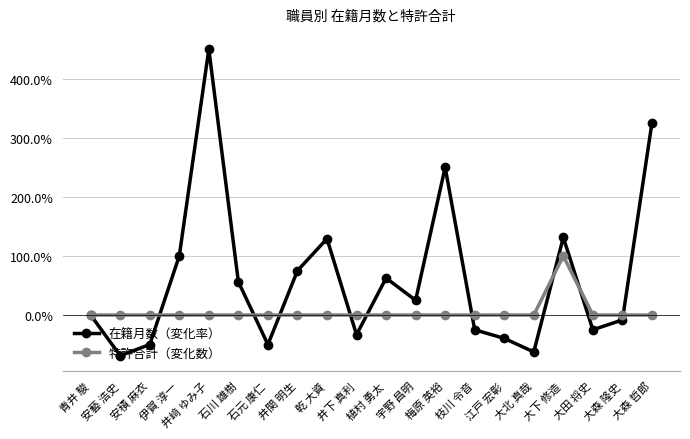

Is this an area chart (filled region under the line)?

No